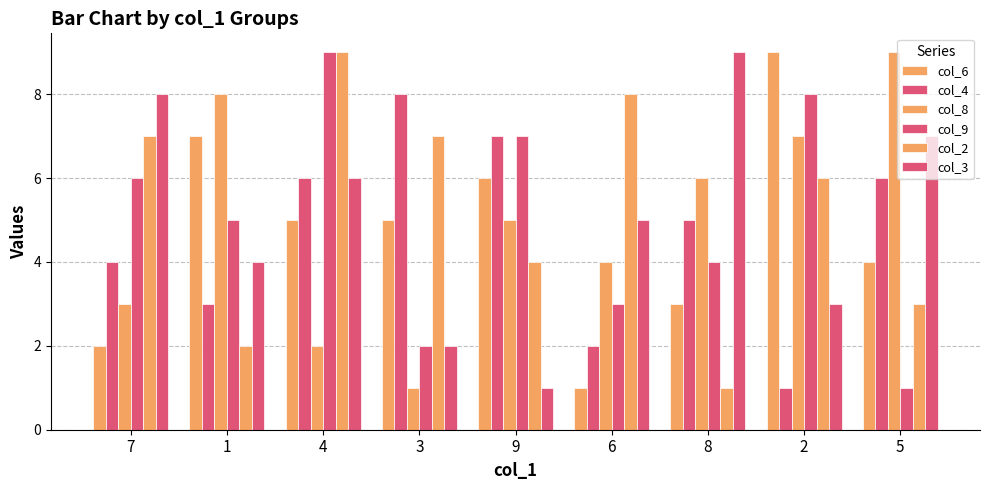

How many col_8 values are between 3 and 7?

5